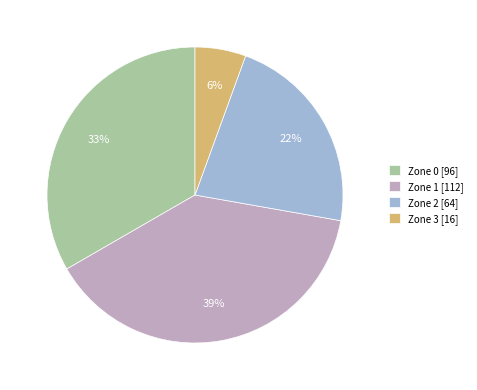

What is the ratio of the value at Zone 0 to the value at Zone 2?

1.5